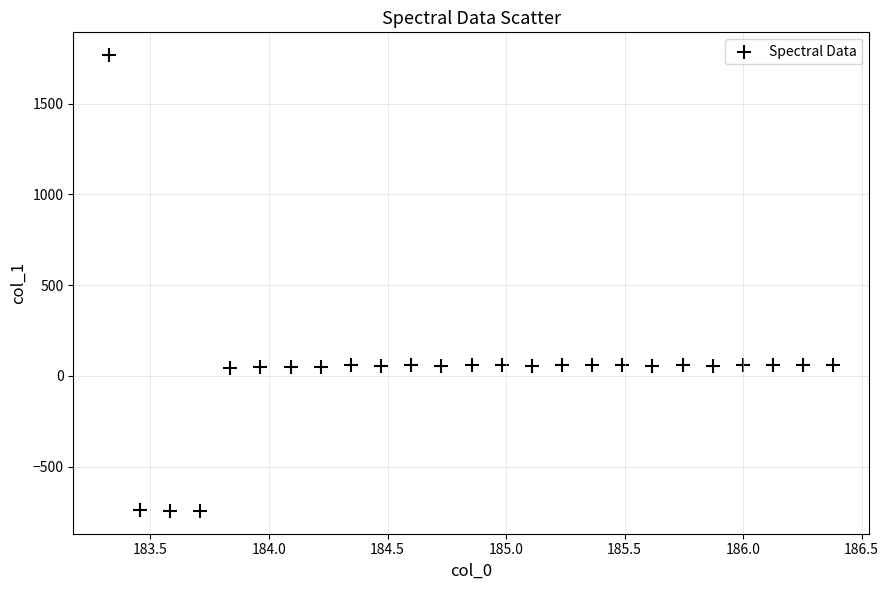

What is the range of X values (max minus min)?

3.1